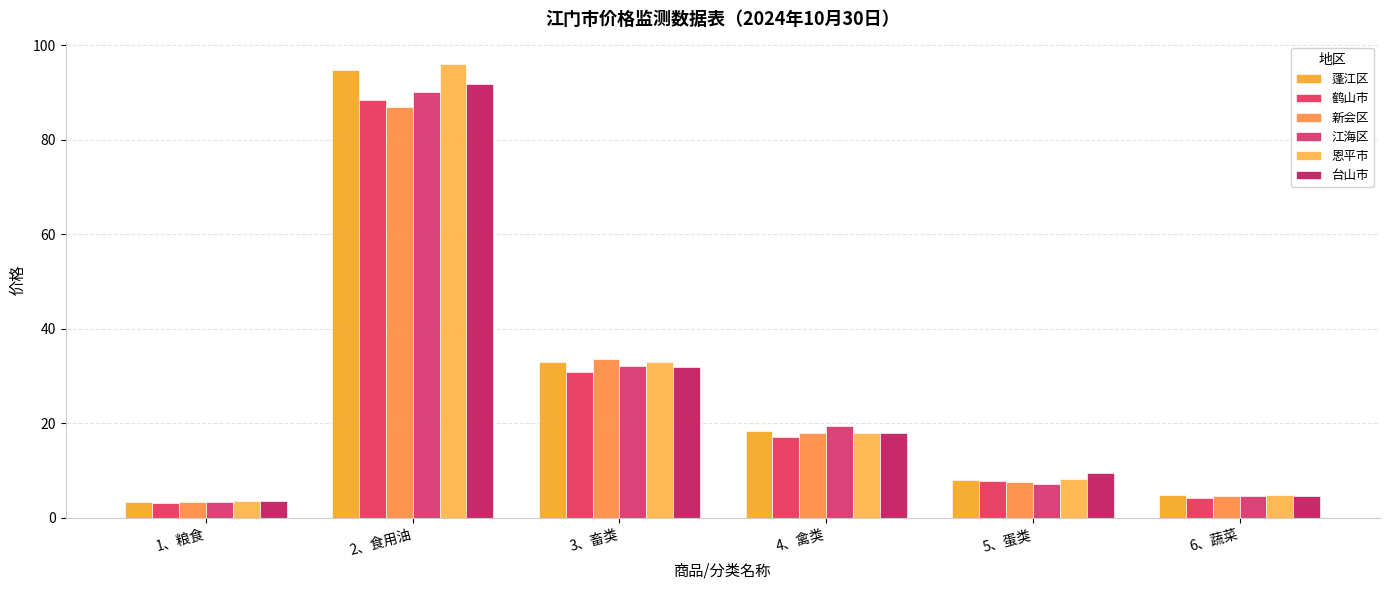

What is the label of the 5th bar from the right?

2、食用油